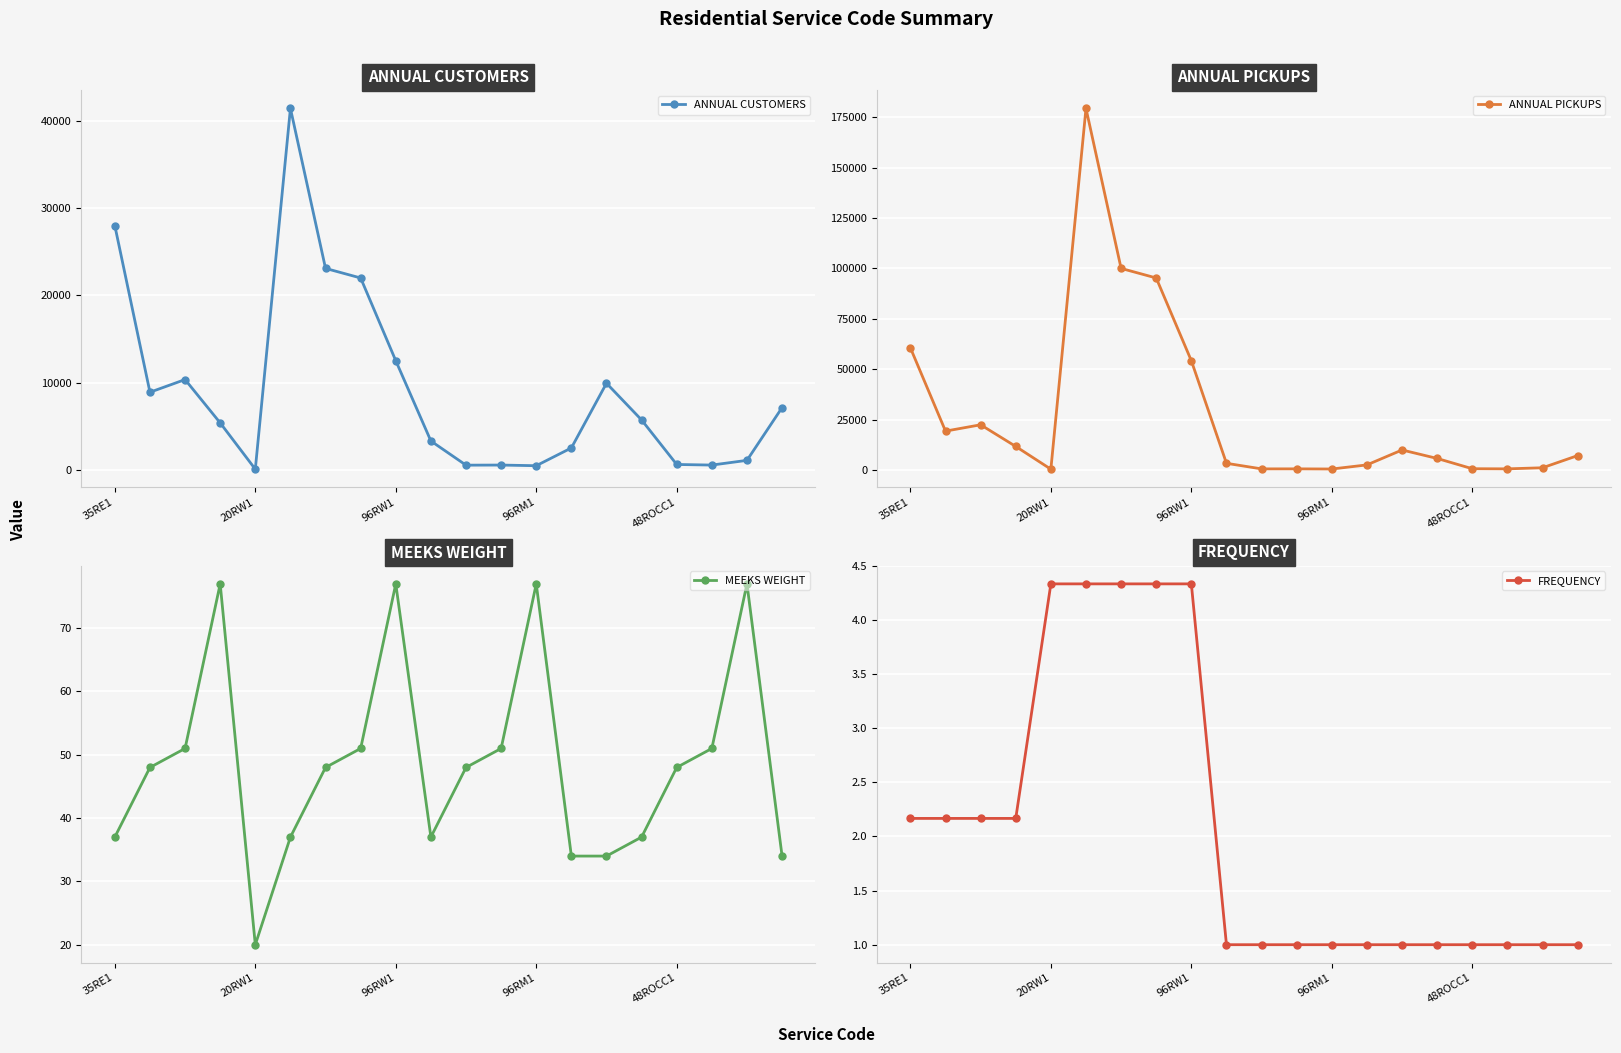

True or false: FREQUENCY has more than 1 points higher than both neighbors.

False